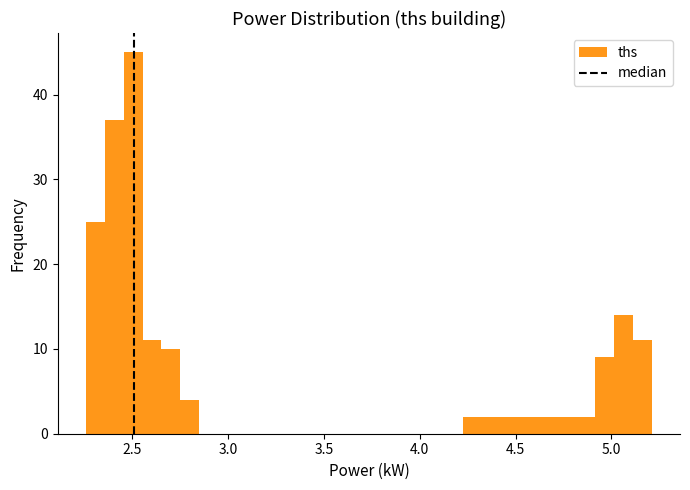

Read against the x-axis, roughly where is the centre of the tallest bar?

2.50